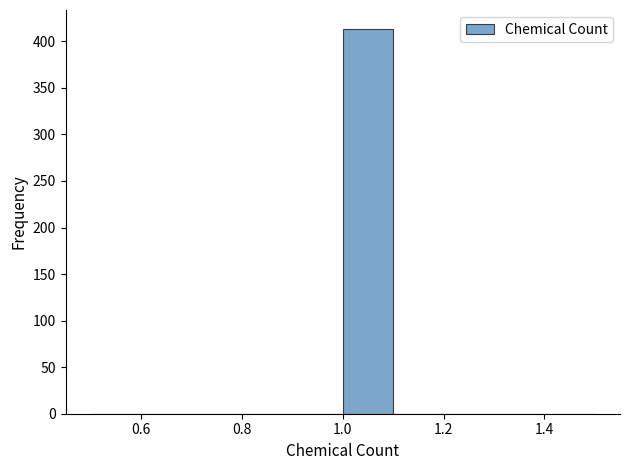

Reading left to right, list every bar in this chart as the range it spans on the x-axis followed by its height. The values are not printed on the chart, so give them approximately, as read against the axis.

0.5 to 0.6: 0
0.6 to 0.7: 0
0.7 to 0.8: 0
0.8 to 0.9: 0
0.9 to 1.0: 0
1.0 to 1.1: 415
1.1 to 1.2: 0
1.2 to 1.3: 0
1.3 to 1.4: 0
1.4 to 1.5: 0